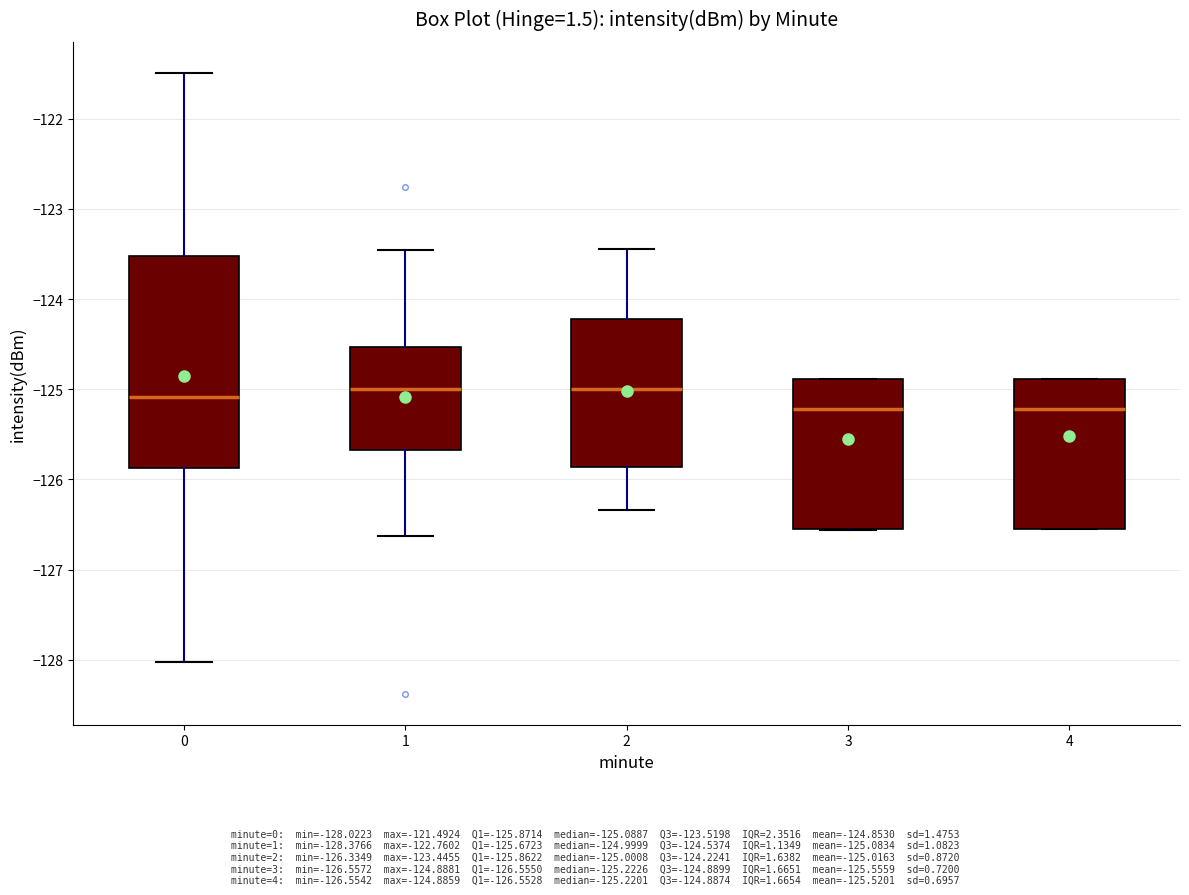

Which box is the tallest, from its lower edge to its upper edge?

0